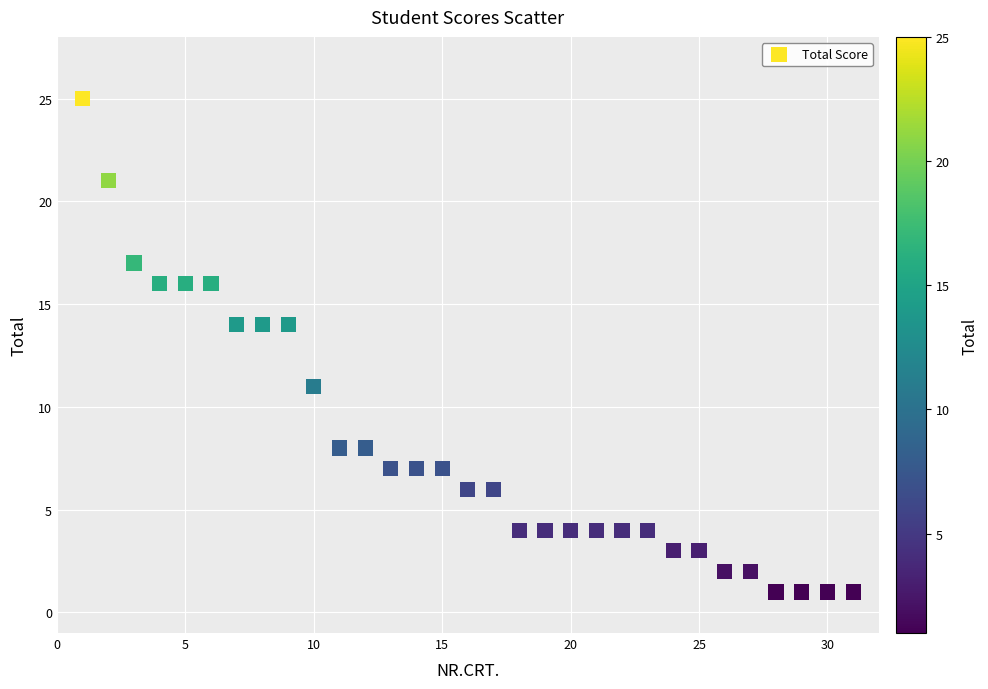

What is the range of X values (max minus min)?

30